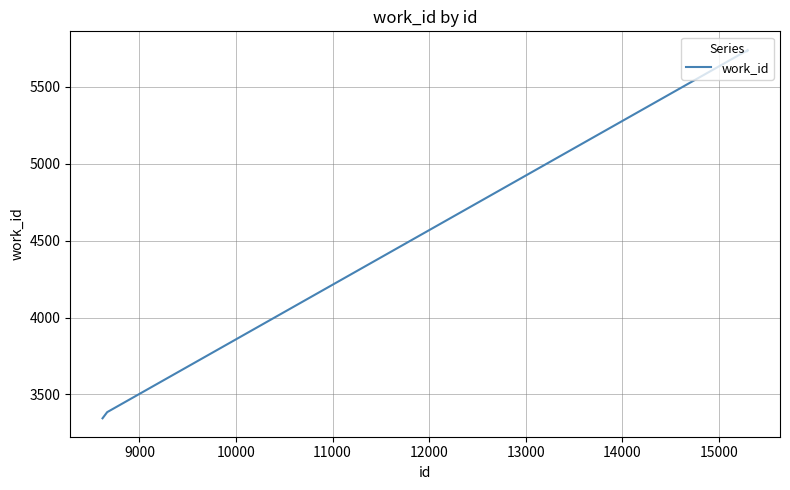

What is the difference between the maximum and minimum values?

2397